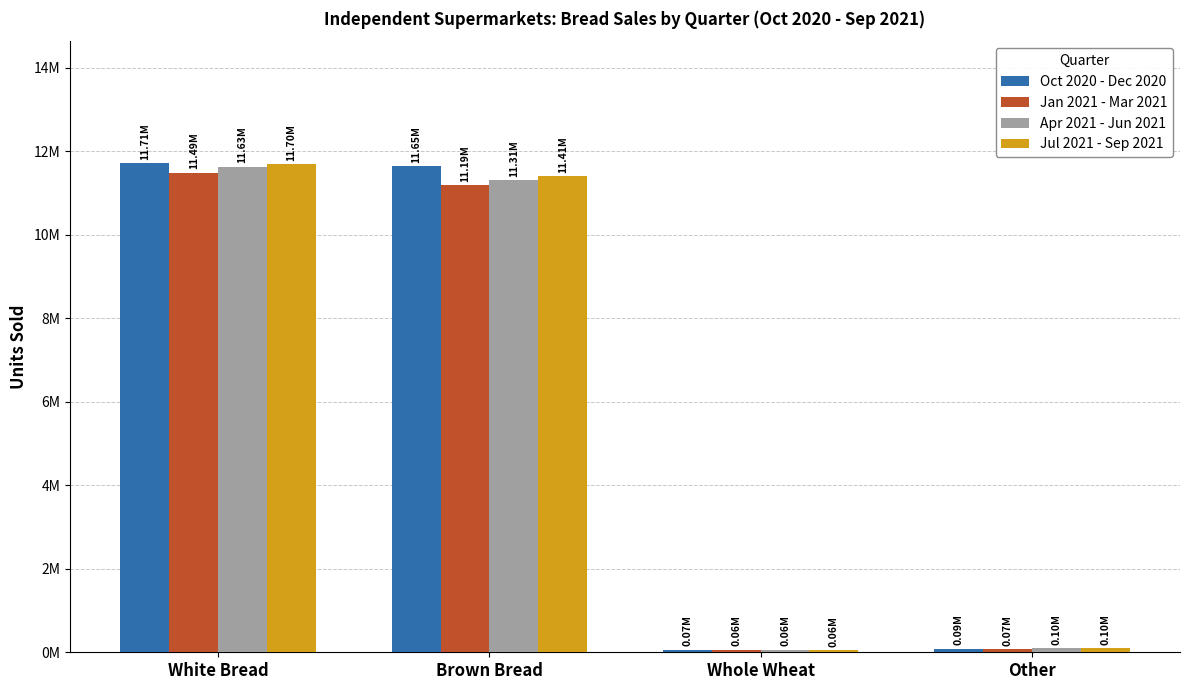

Does the chart contain stacked bars?

No